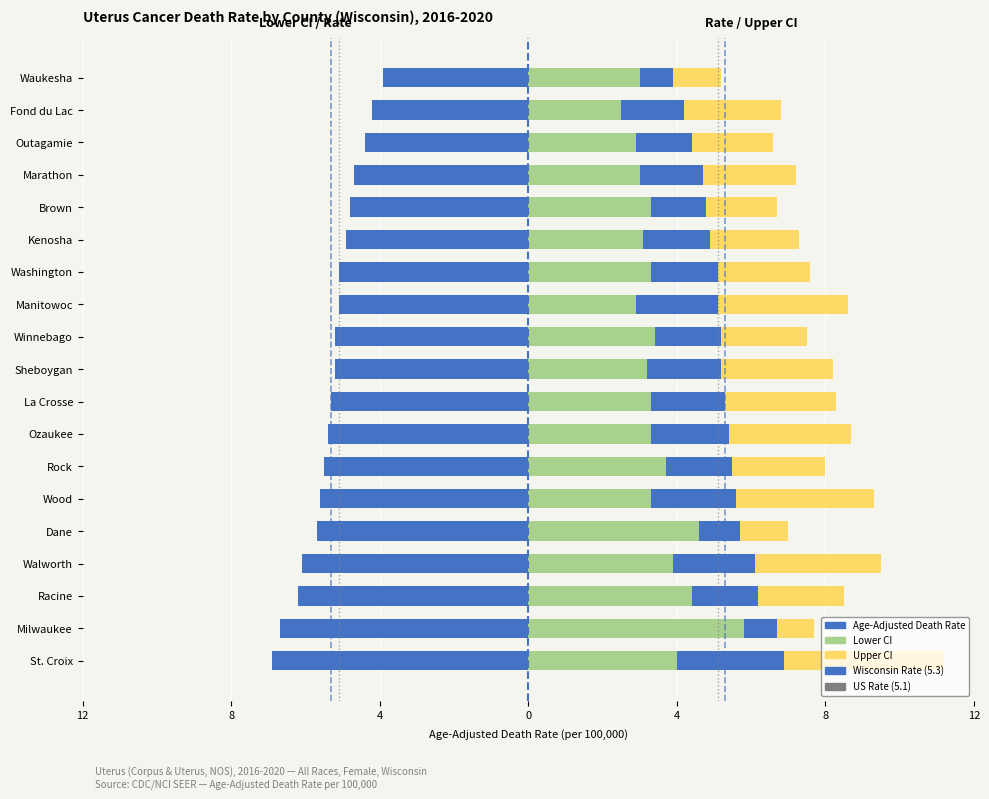

Reading left to right, list all the values displayed in this chart.

Age-Adjusted Death Rate (left): -6.9	-6.7	-6.2	-6.1	-5.7	-5.6	-5.5	-5.4	-5.3	-5.2	-5.2	-5.1	-5.1	-4.9	-4.8	-4.7	-4.4	-4.2	-3.9
Upper CI: 11.2	7.7	8.5	9.5	7.0	9.3	8.0	8.7	8.3	8.2	7.5	8.6	7.6	7.3	6.7	7.2	6.6	6.8	5.2
Age-Adjusted Death Rate (right): 6.9	6.7	6.2	6.1	5.7	5.6	5.5	5.4	5.3	5.2	5.2	5.1	5.1	4.9	4.8	4.7	4.4	4.2	3.9
Lower CI: 4.0	5.8	4.4	3.9	4.6	3.3	3.7	3.3	3.3	3.2	3.4	2.9	3.3	3.1	3.3	3.0	2.9	2.5	3.0